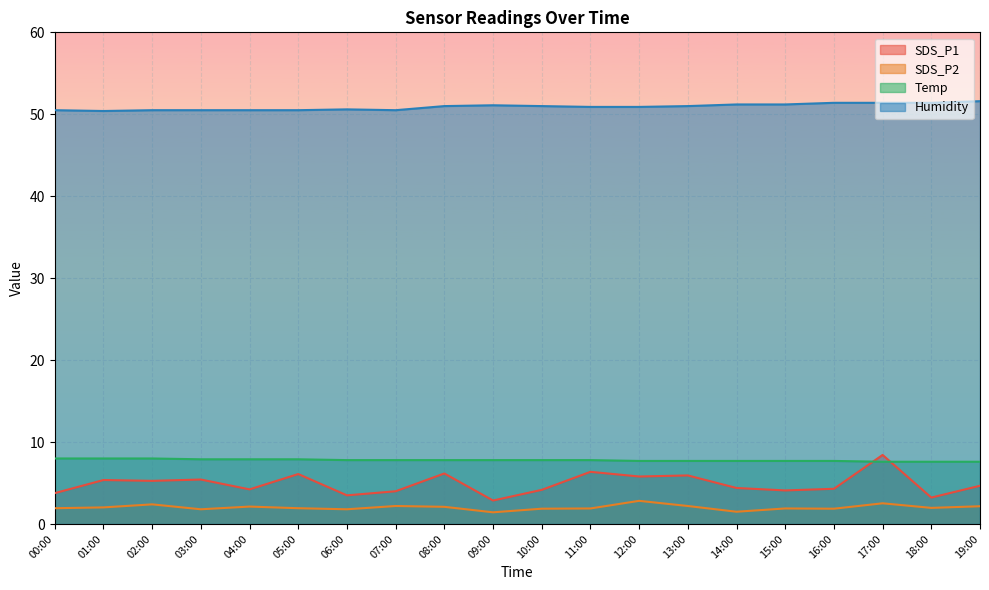

How many lines are shown in the chart?

4